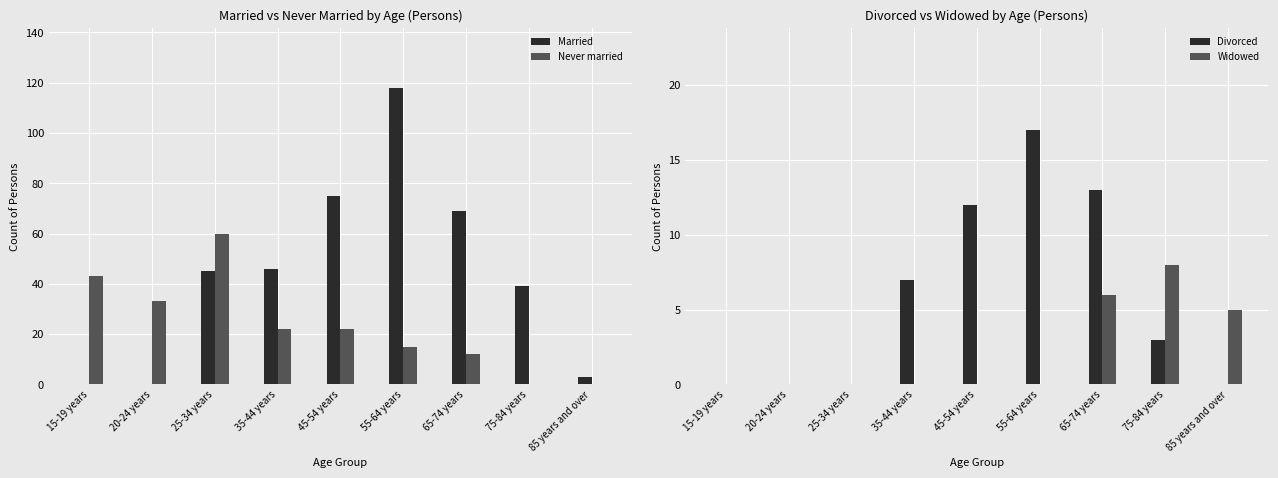

Rank the series by their maximum value, from lowest to highest.

Widowed, Divorced, Never married, Married